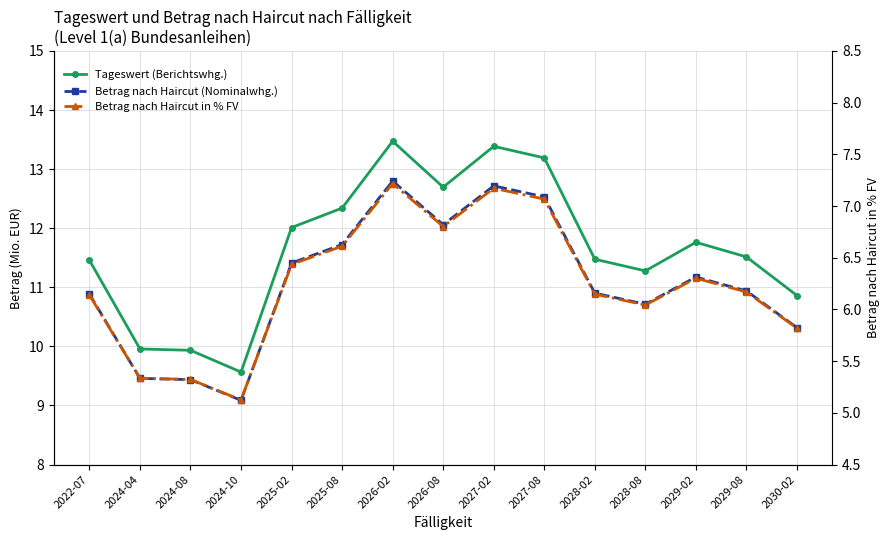

At 2029-02, list the series in order from largest to smallest.

Tageswert (Berichtswhg.), Betrag nach Haircut (Nominalwhg.), Betrag nach Haircut in % FV